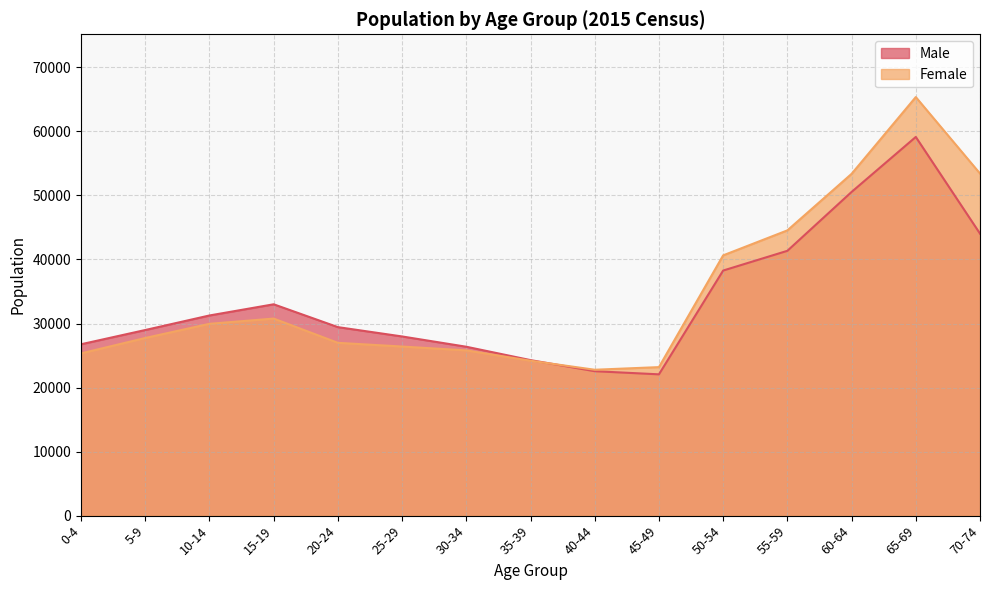

How many series are shown in this chart?

2